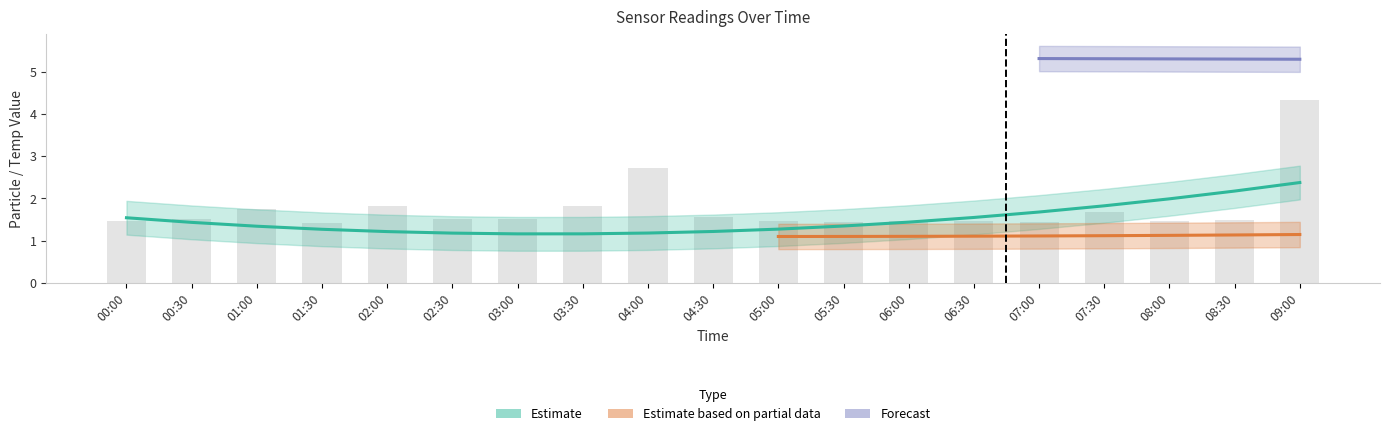

What position from the left is 00:00?

1